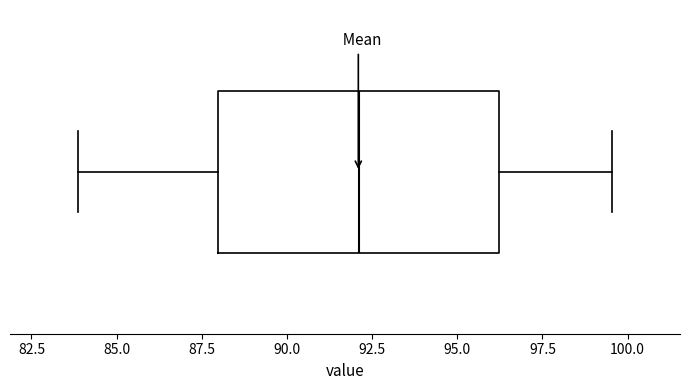

Where is the left edge of the box on the x-axis? The values are not printed on the chart, so give them approximately, as read against the axis.

88.0